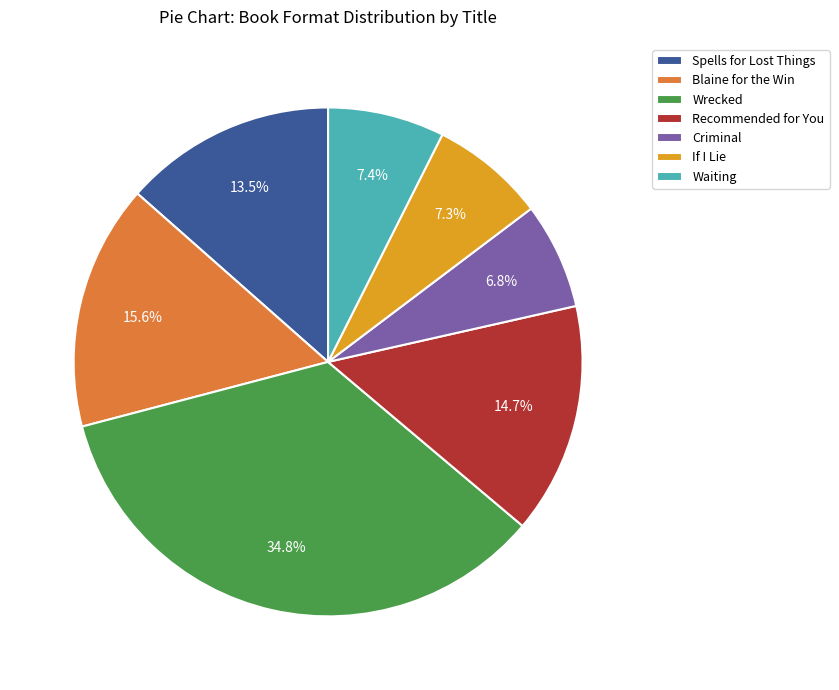

Which has a higher value, Wrecked or Waiting?

Wrecked